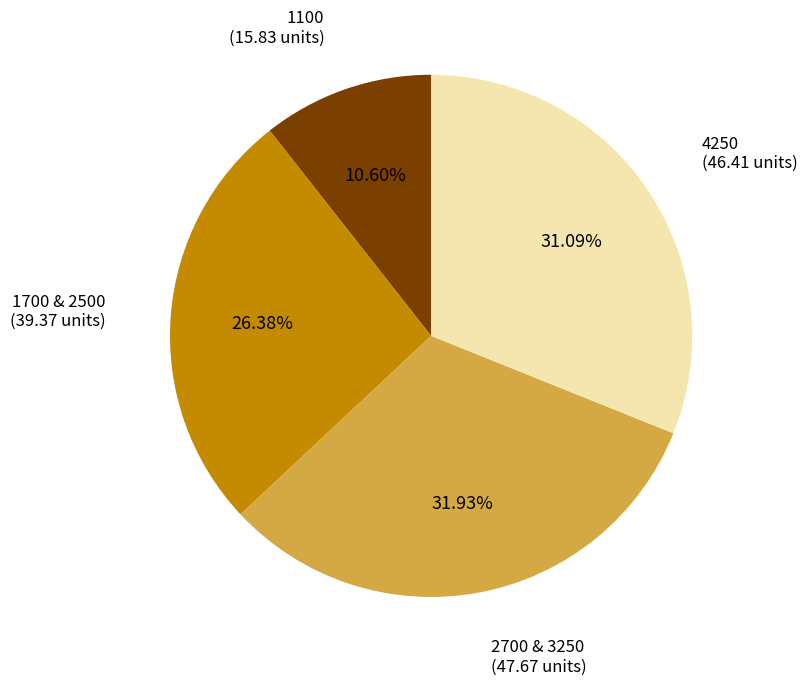

How many slices are in this pie chart?

4